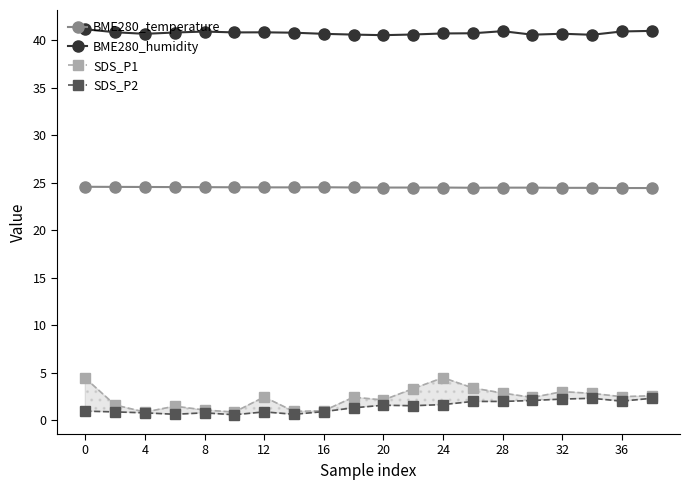

What is the maximum value for BME280_temperature?

24.6